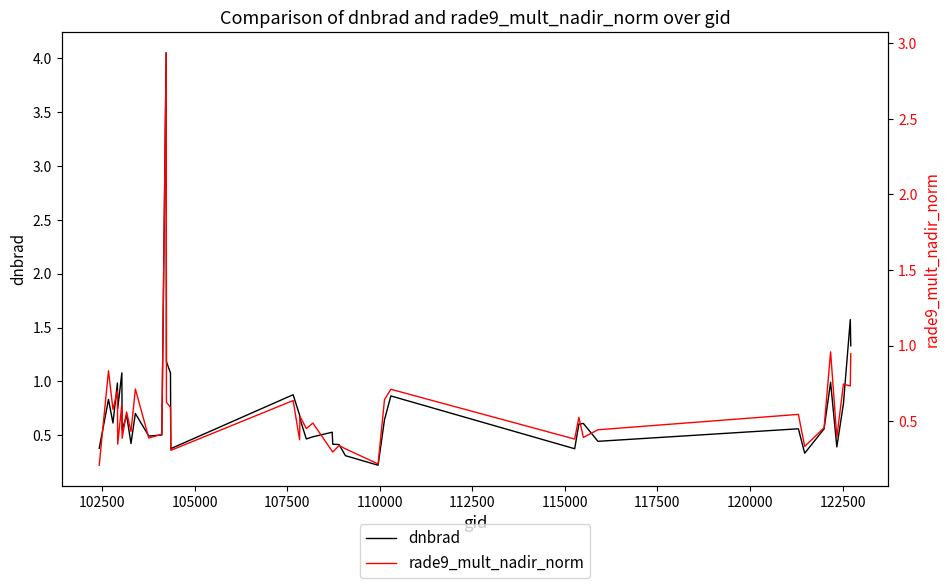

What is the greatest value displayed?

4.1